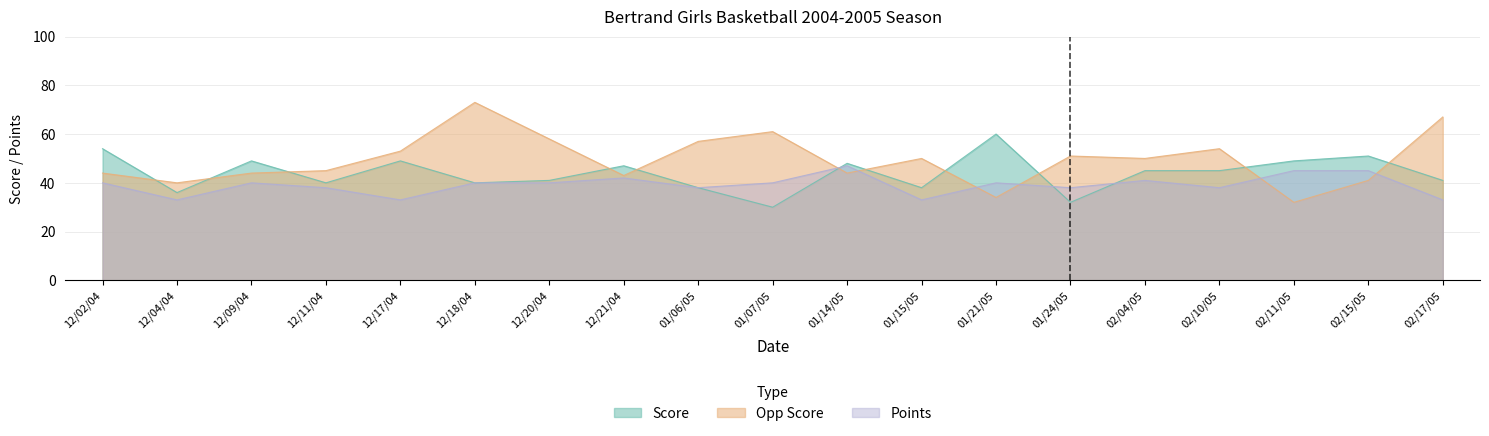

What is the difference between the second highest and minimum values in the Points series?

12